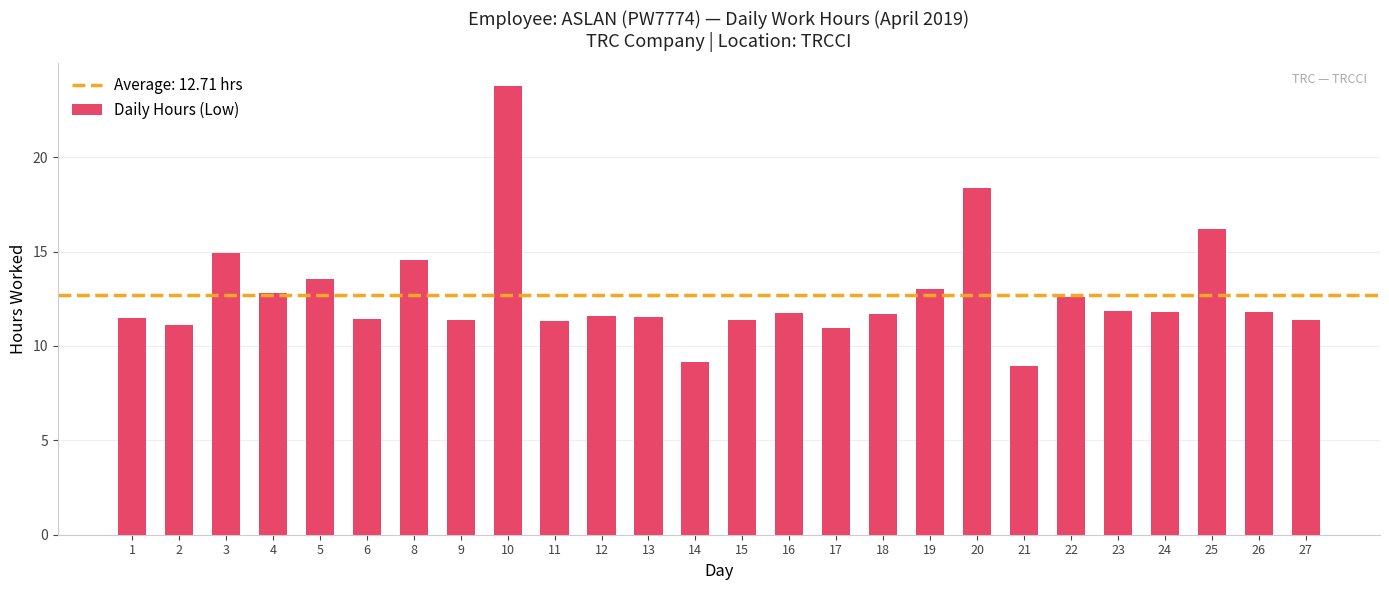

True or false: the data shows 19.8 at 23.

False